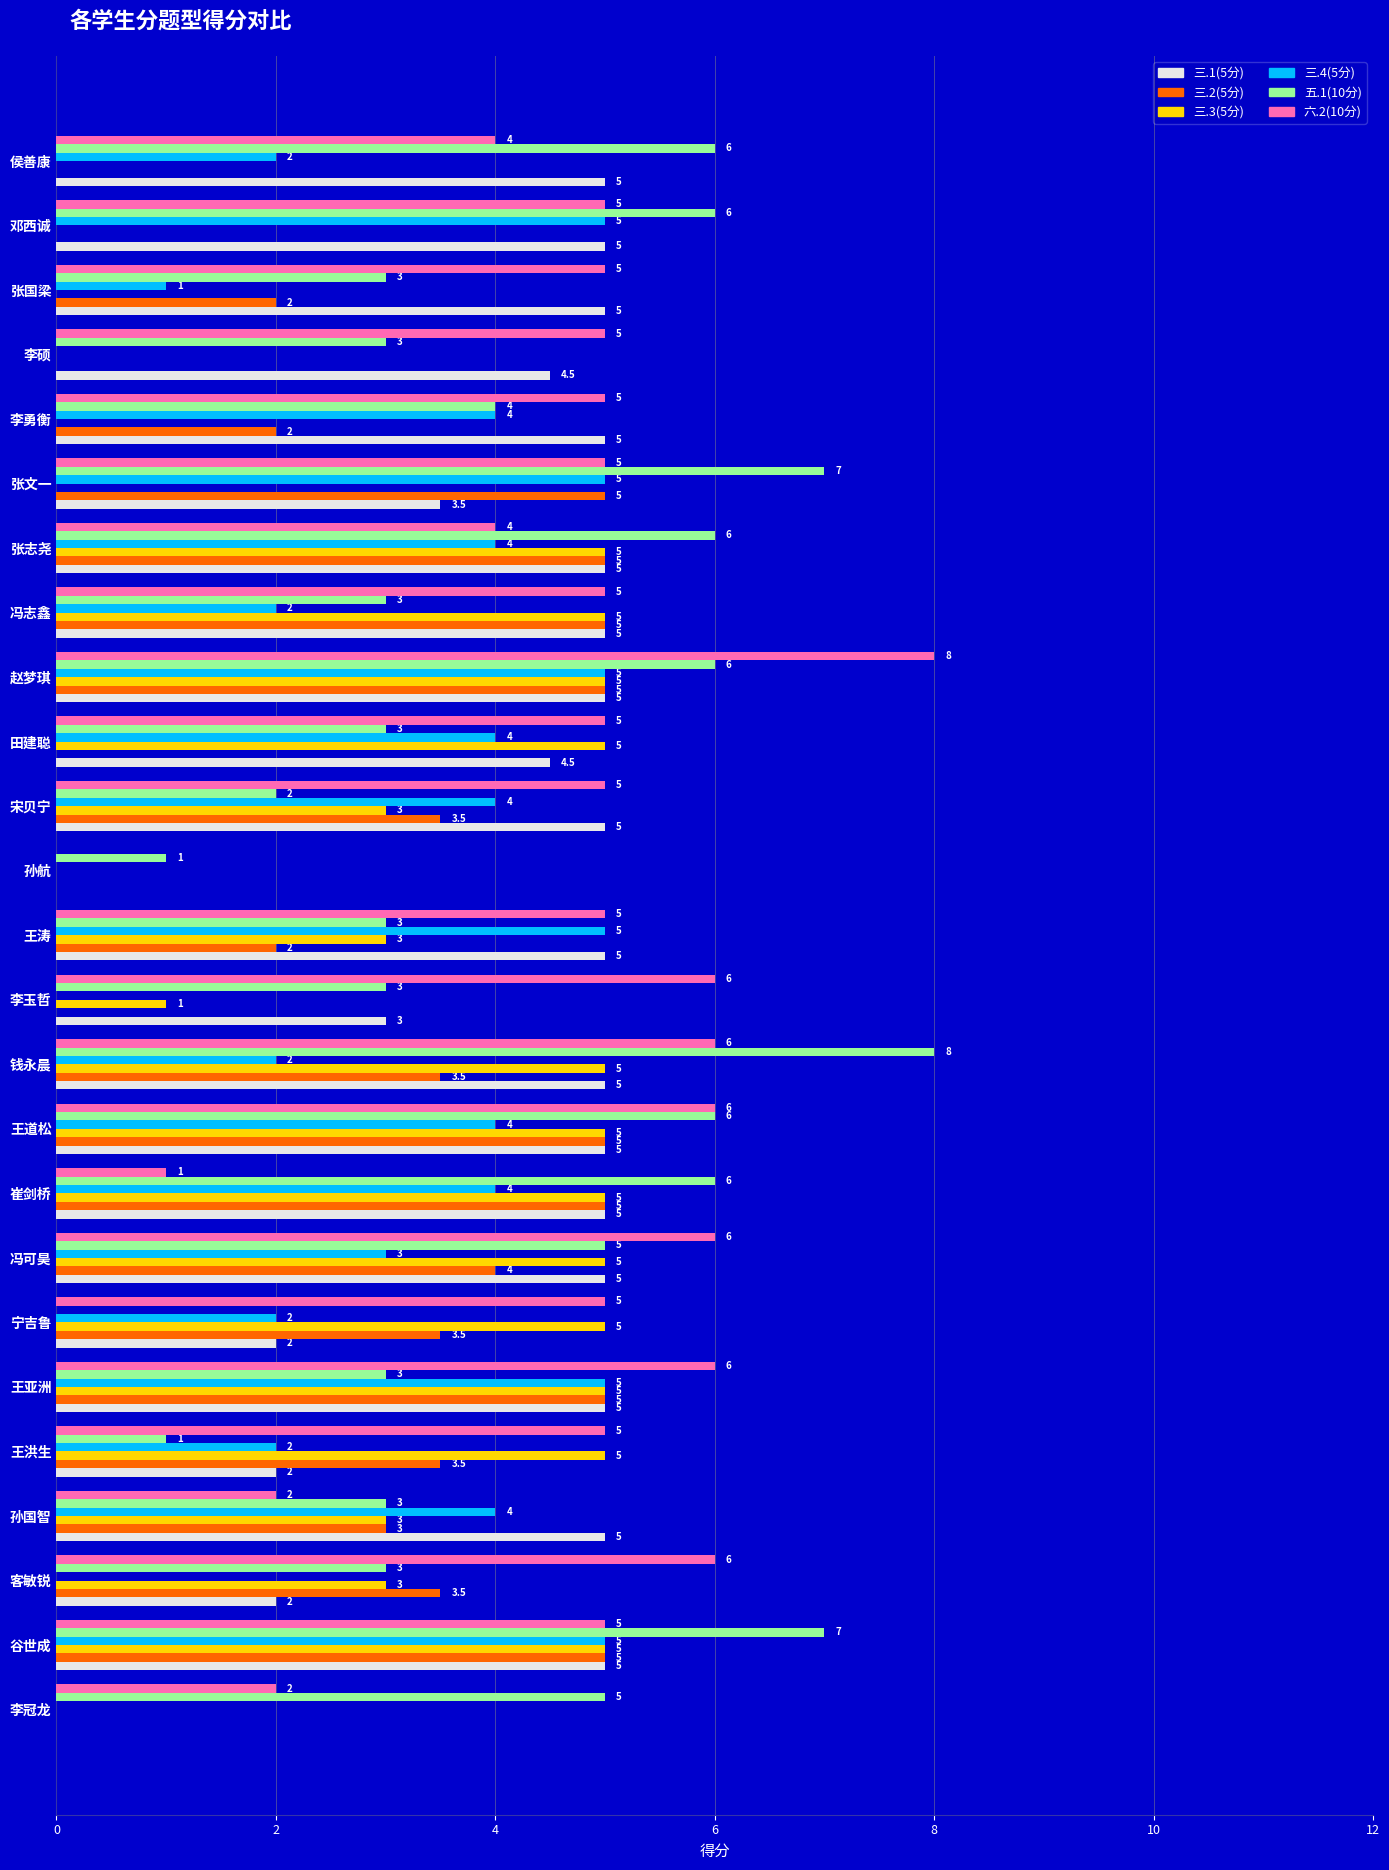

Which series has the largest total across all categories?

六.2(10分)